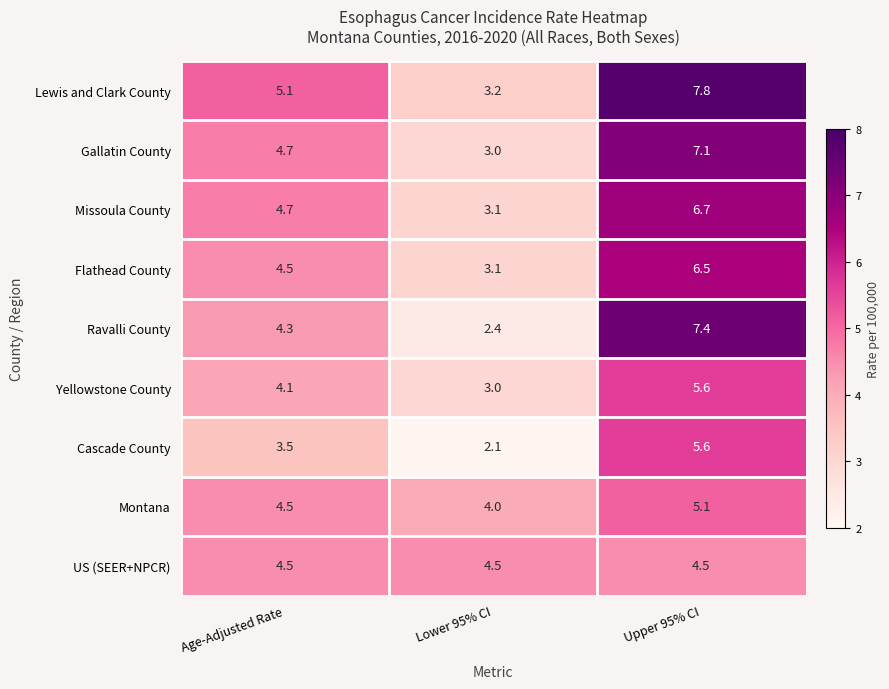

The Ravalli County series shows 1.4 at Lower 95% CI. True or false?

False